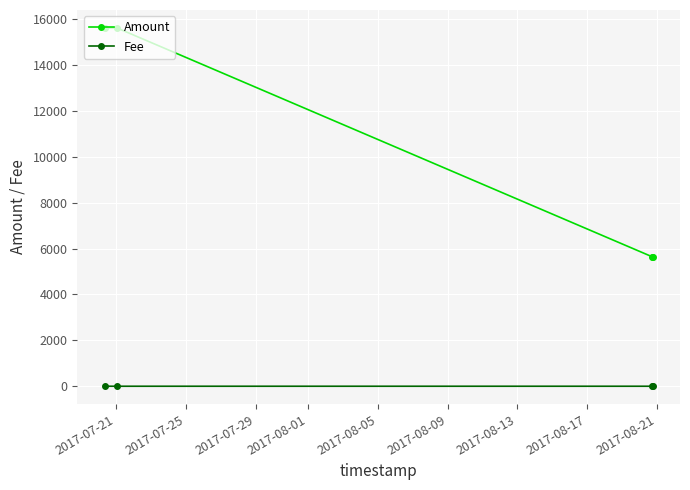

What is the difference between the second highest and second lowest values in the Amount series?

9975